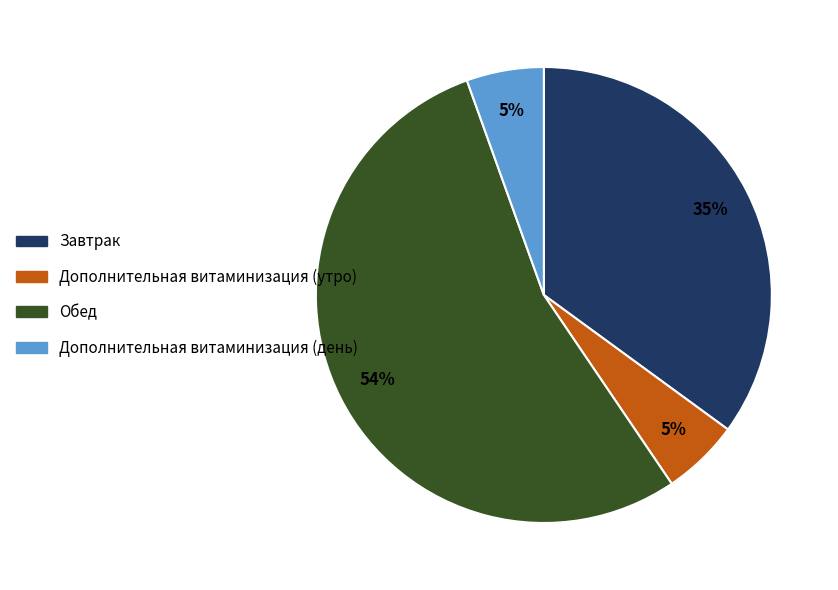

The Обед slice represents 59% of the pie. True or false?

False